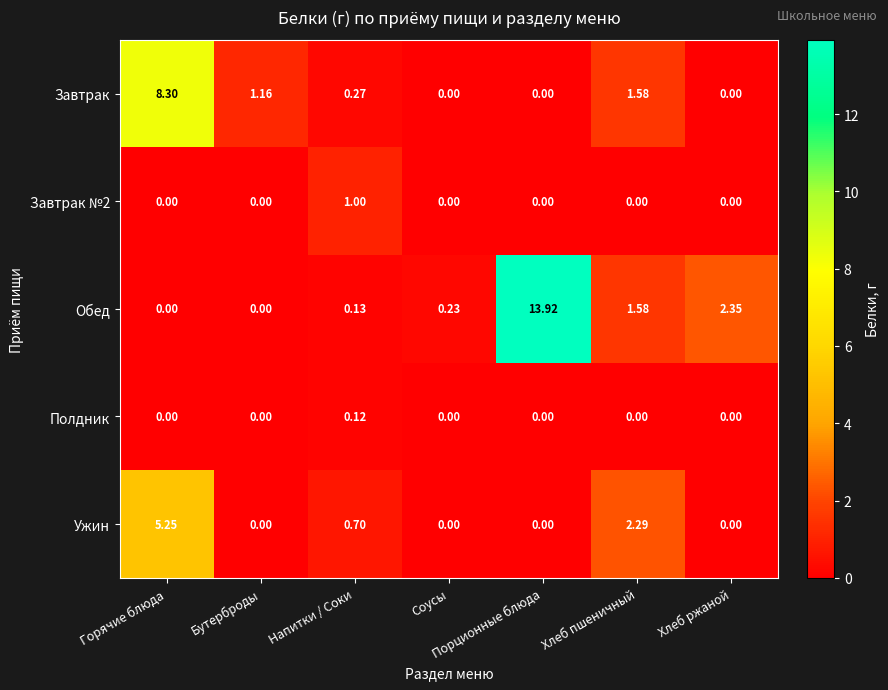

At which category is the sum across all series the highest?

Порционные блюда